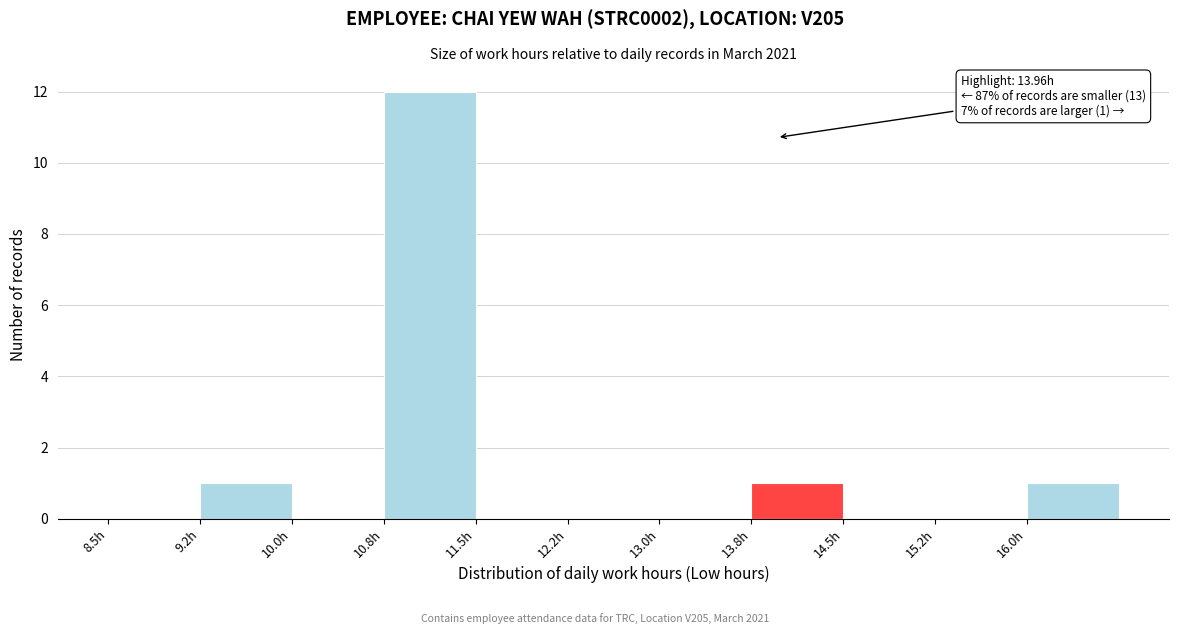

Which range on the x-axis has the tallest bar?

10.75 to 11.50